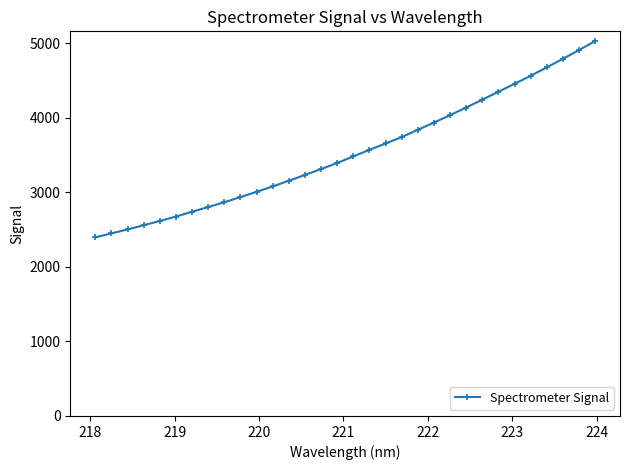

What is the value of the 12th point from the left?

3081.0